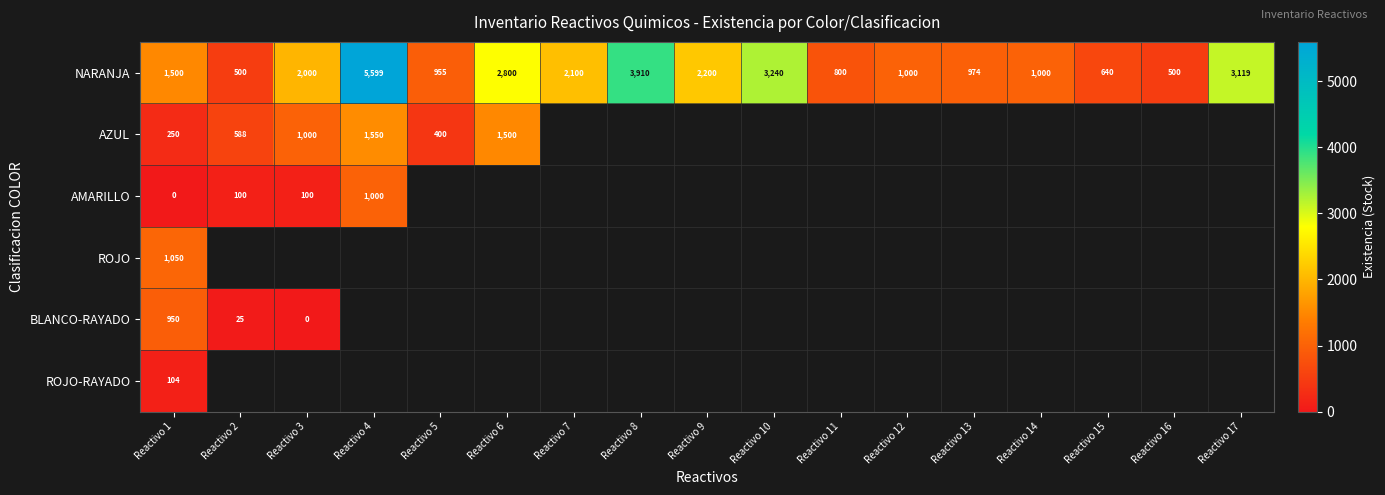

What is the total value across all series at Reactivo 1?

3854